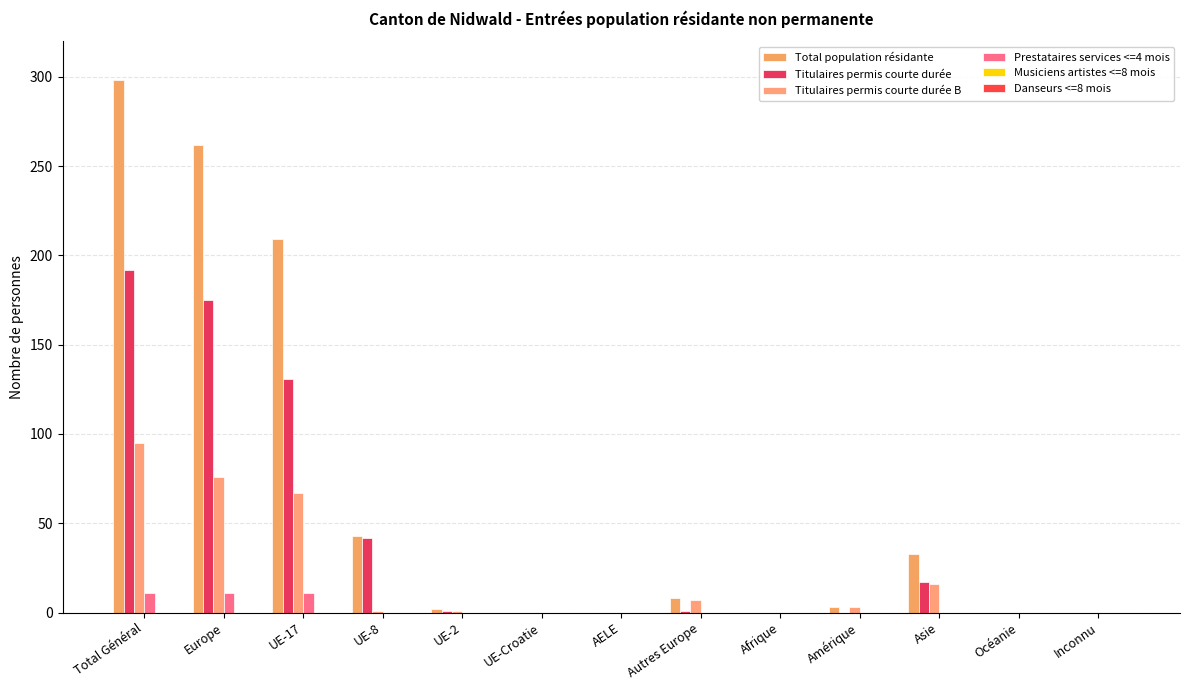

How many groups of bars are there?

13